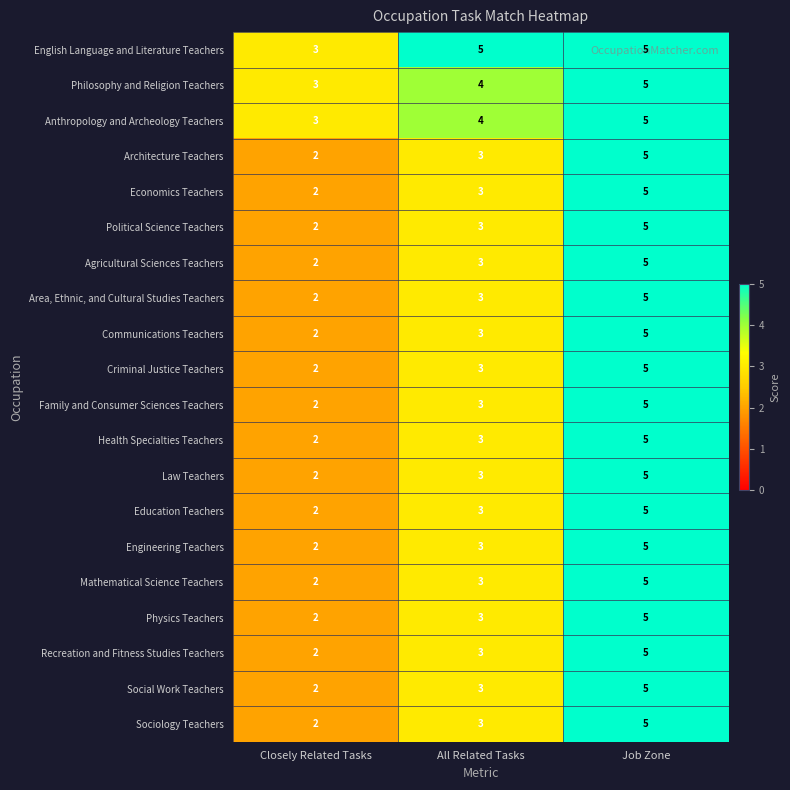

At which category is the sum across all series the highest?

Job Zone